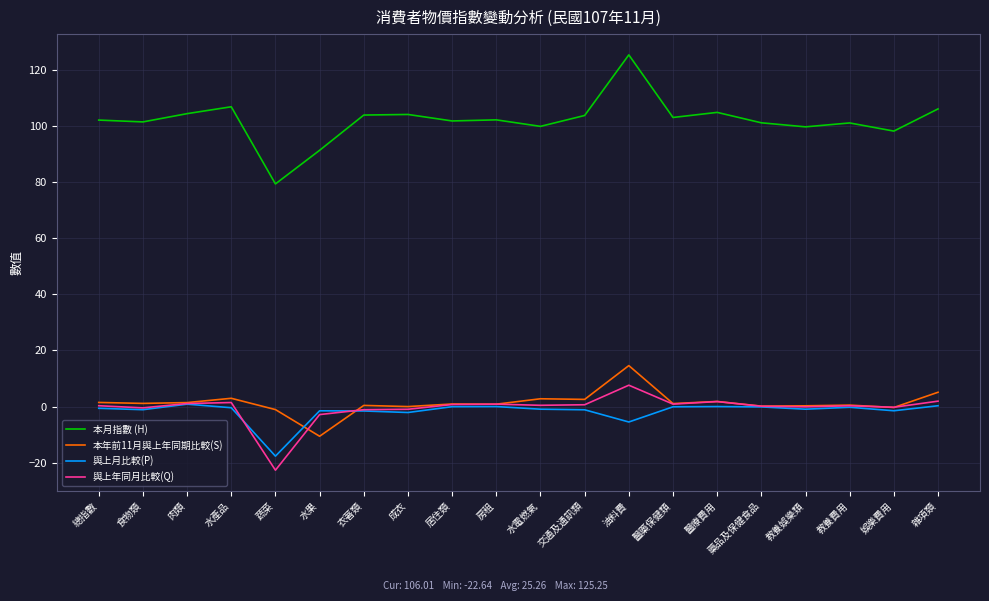

The value of 本月指數 (H) at 交通及通訊類 is 103.7. True or false?

True